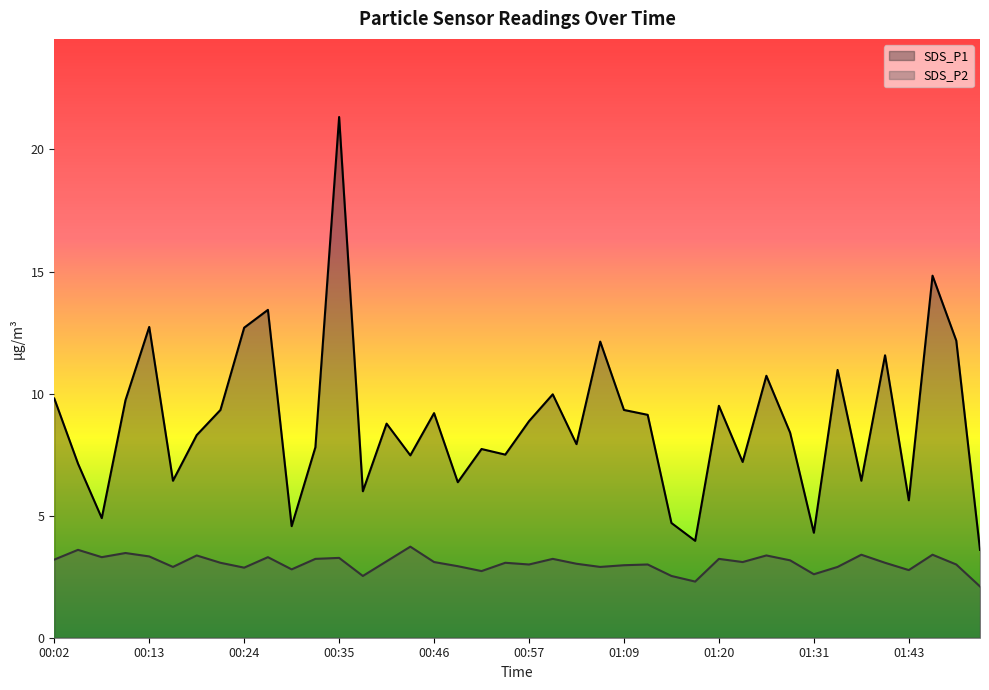

At which category is the sum across all series the highest?

00:35